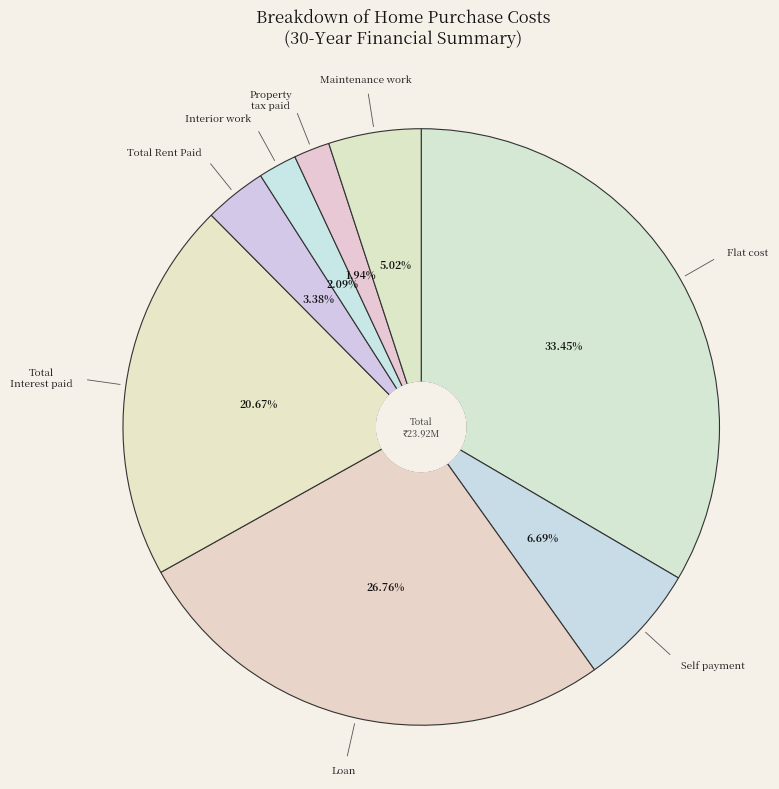

To the nearest percent, what is the combined percentage of Self payment and Loan?

33%